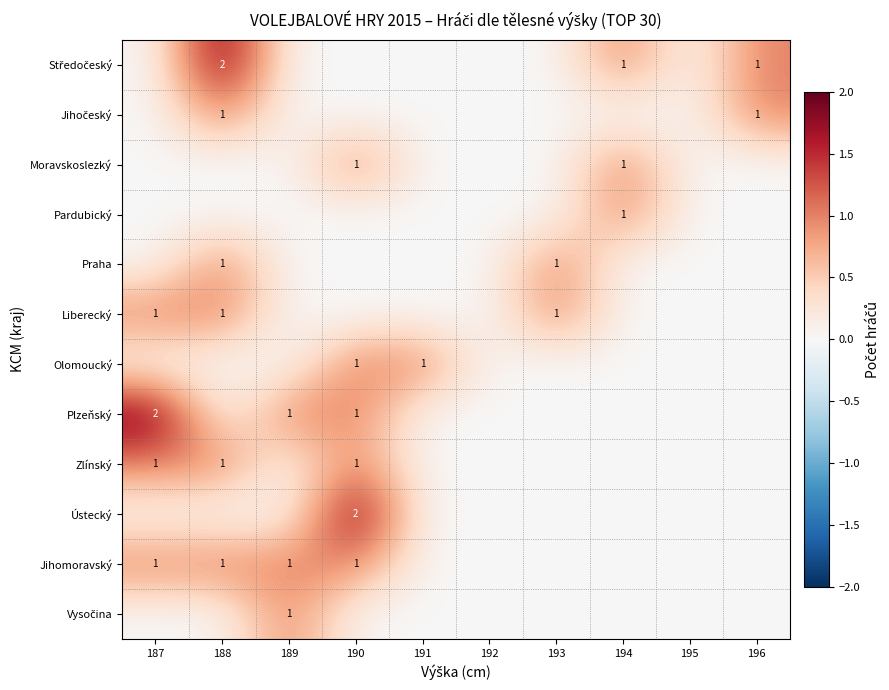

How many distinct data groups are displayed?

12